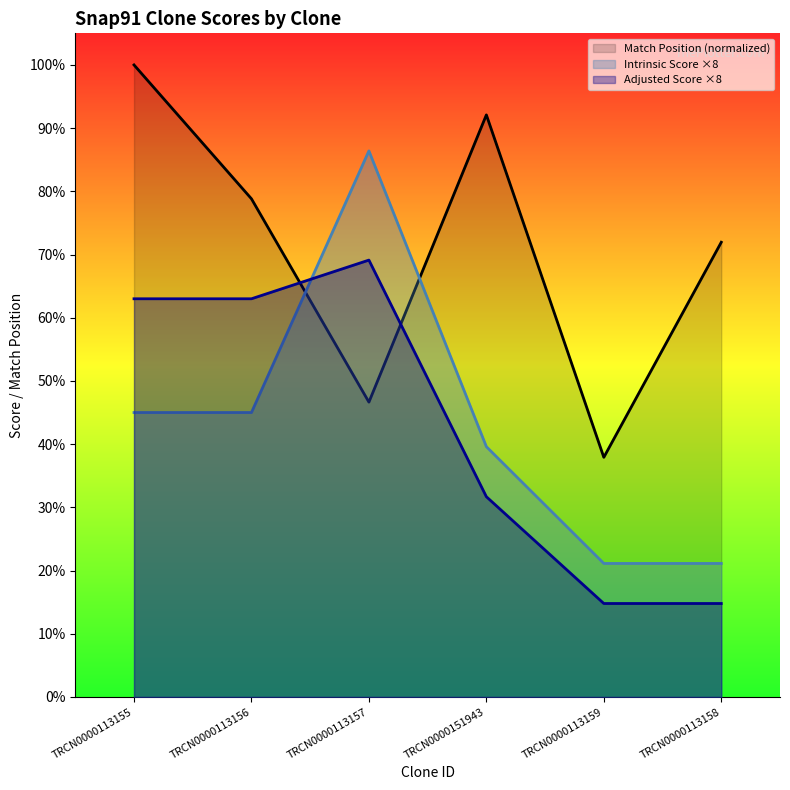

Reading left to right, extract all data points from this chart.

Match Position (normalized): 100.0	78.8	46.6	92.1	37.9	71.9
Intrinsic Score ×8: 45.0	45.0	86.4	39.6	21.1	21.1
Adjusted Score ×8: 63.0	63.0	69.1	31.7	14.8	14.8